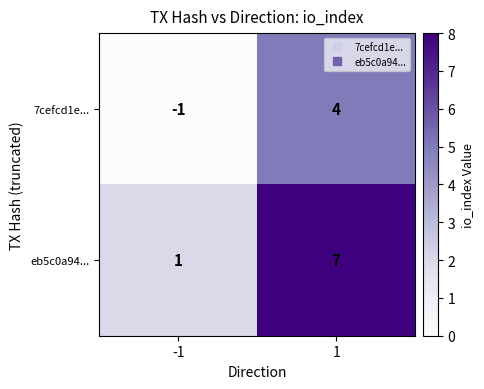

What is the difference between the eb5c0a94... values at 1 and -1?

6